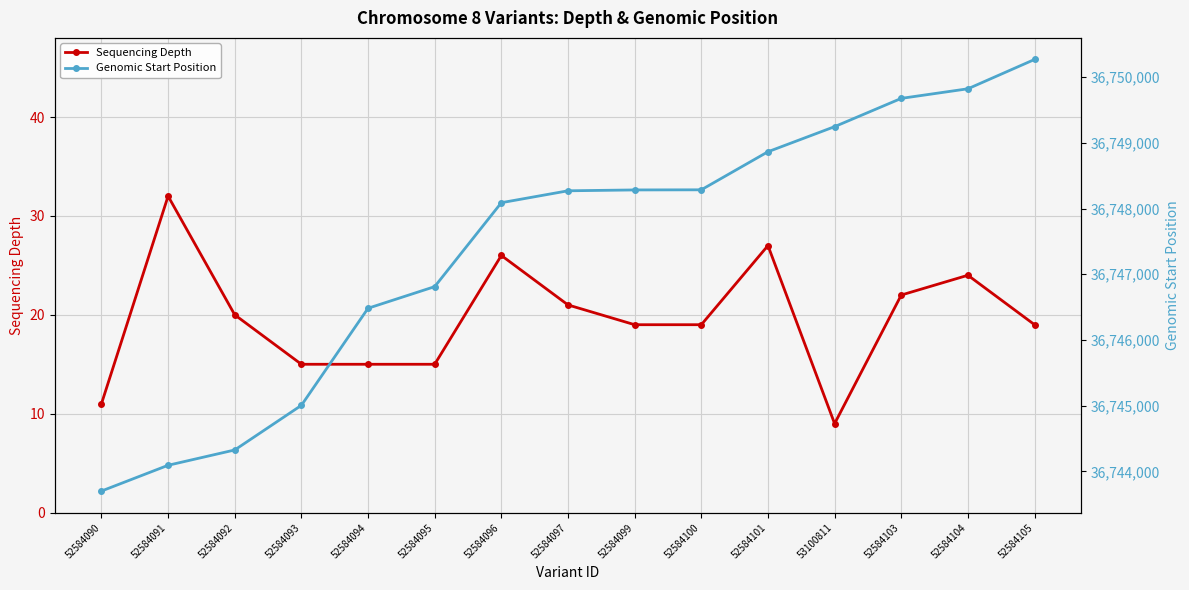

True or false: Sequencing Depth and Genomic Start Position cross at least once.

False